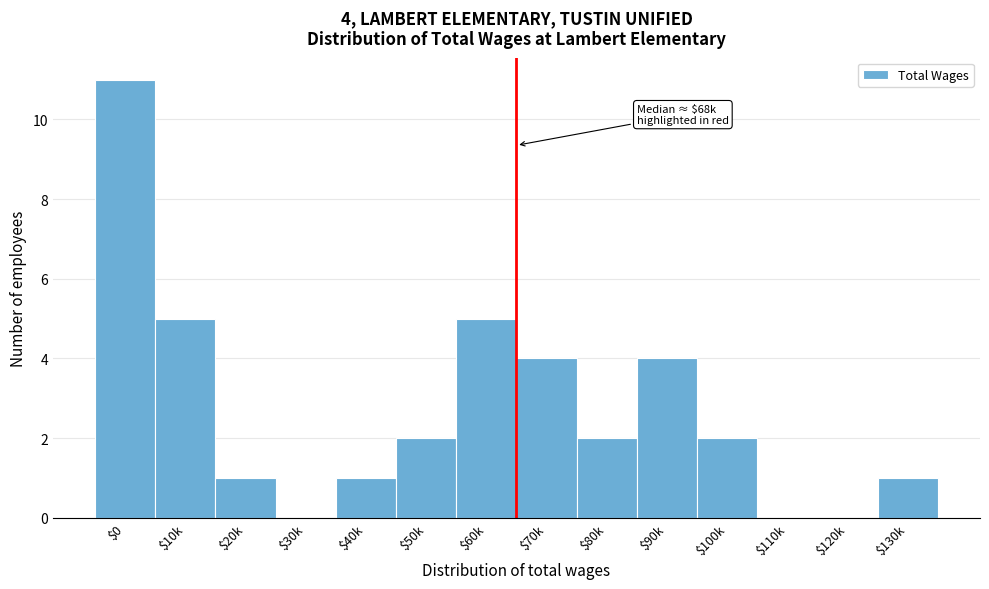

The value at $10k is 7. True or false?

False